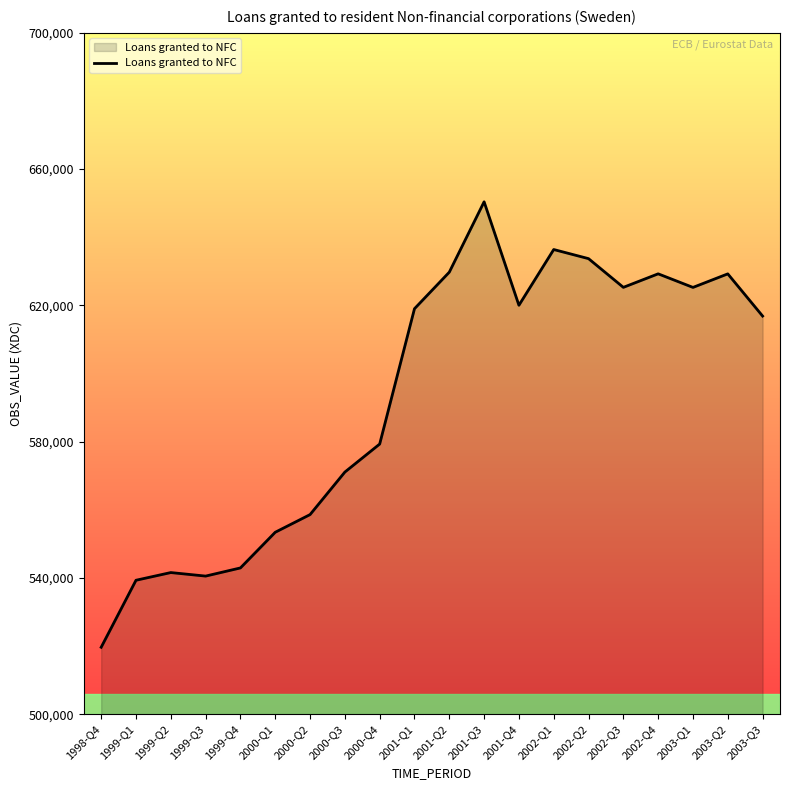

Where is the data nearest to the value 585022?

2000-Q4